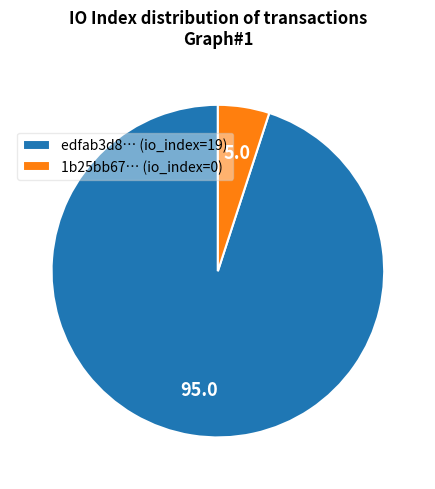

True or false: 1b25bb67… (io_index=0) accounts for 5% of the total.

True